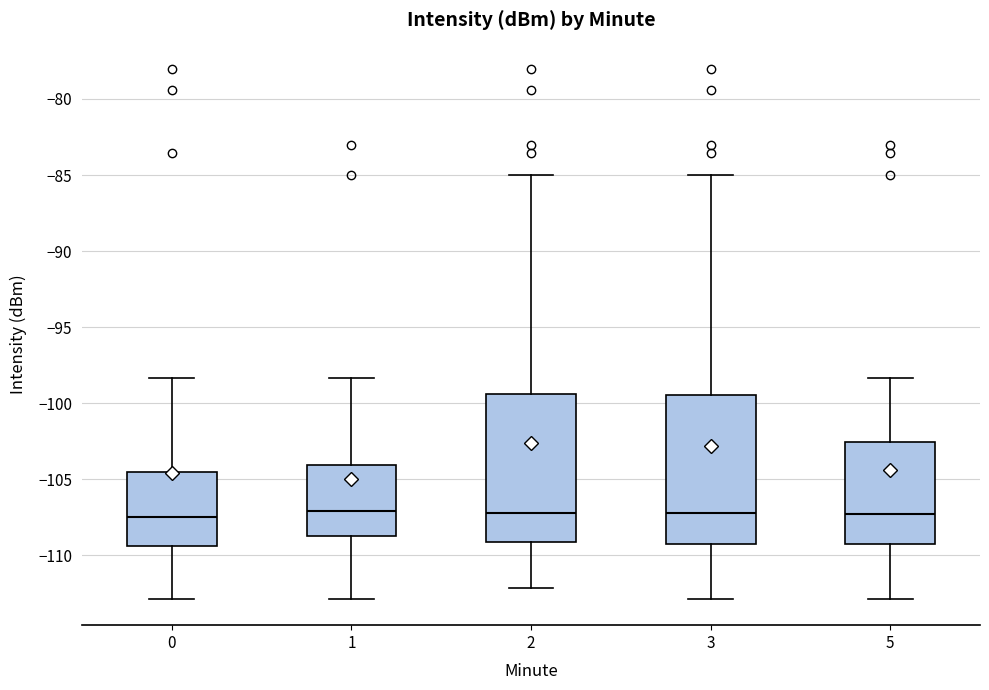

Where does the median line of the box at x = 5 sit on the y-axis? The values are not printed on the chart, so give them approximately, as read against the axis.

-107.5